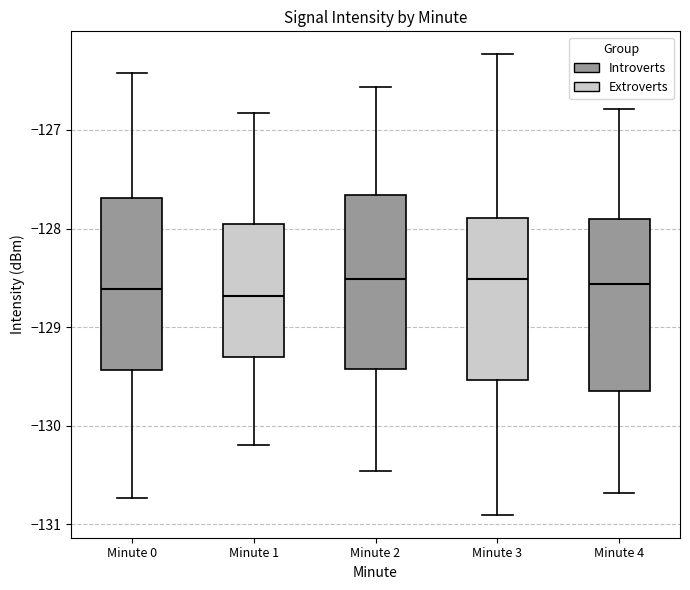

Reading left to right, read every box against the y-axis: the position of its median line, the range the box covers, and the ends of its whiskers. The values are not printed on the chart, so give them approximately, as read against the axis.

Minute 0: median -128.6, box -129.4 to -127.7, whiskers -130.7 to -126.4
Minute 1: median -128.7, box -129.3 to -127.9, whiskers -130.2 to -126.8
Minute 2: median -128.5, box -129.4 to -127.7, whiskers -130.5 to -126.6
Minute 3: median -128.5, box -129.5 to -127.9, whiskers -130.9 to -126.2
Minute 4: median -128.6, box -129.7 to -127.9, whiskers -130.7 to -126.8